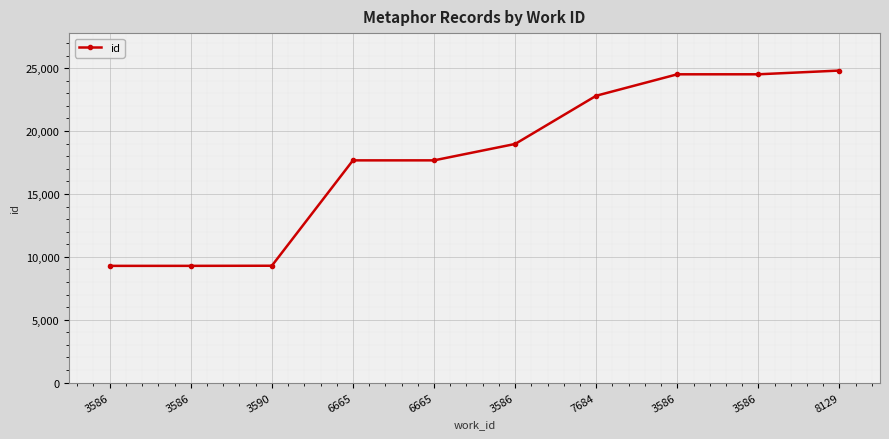

True or false: the data shows 24513 at 3586.

True